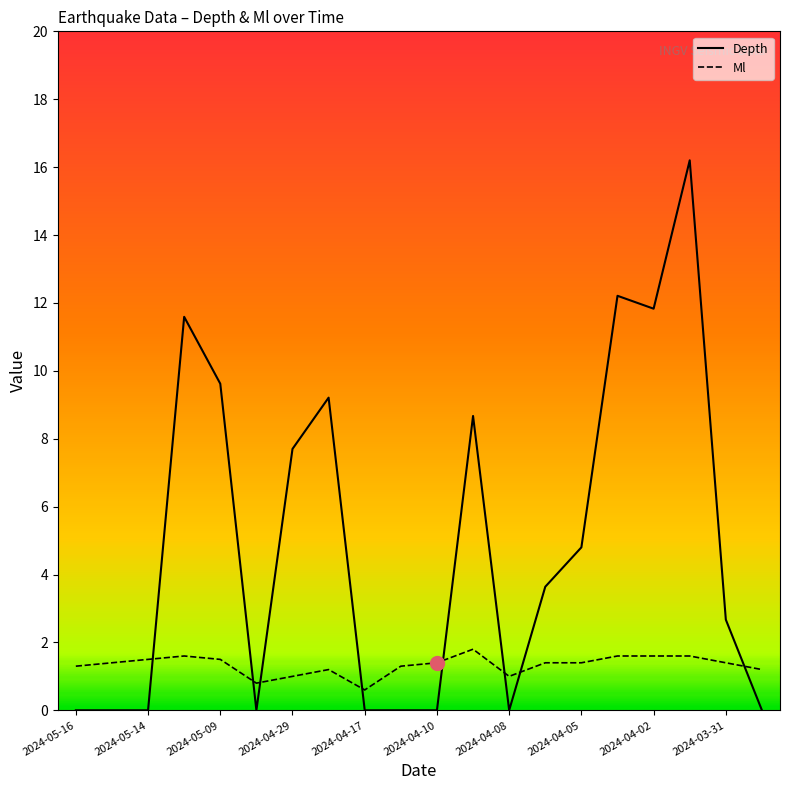

How many series are shown in this chart?

2